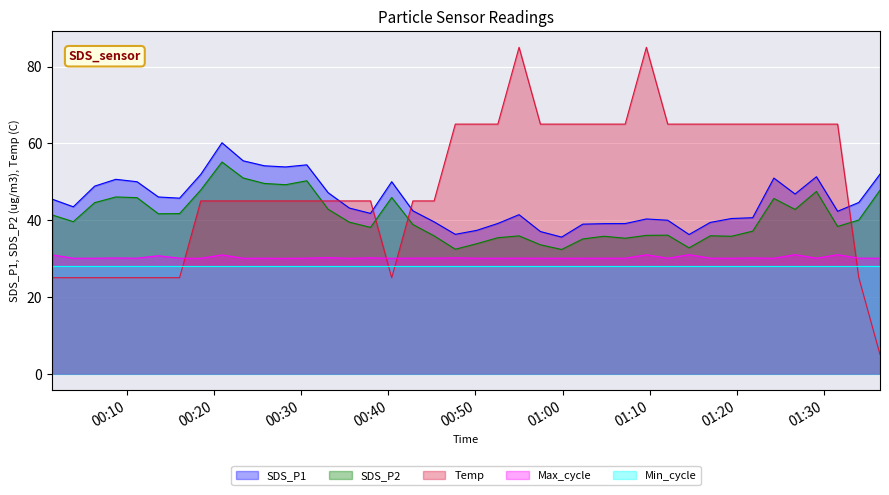

True or false: Temp and Max_cycle cross at least once.

True